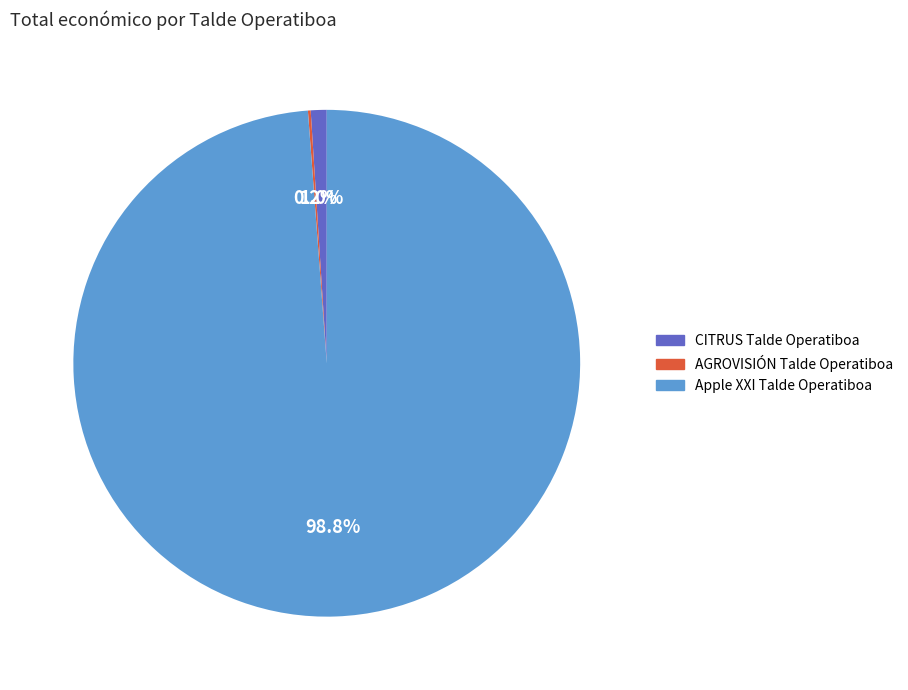

What portion of the pie excludes Apple XXI Talde Operatiboa?

1.2%